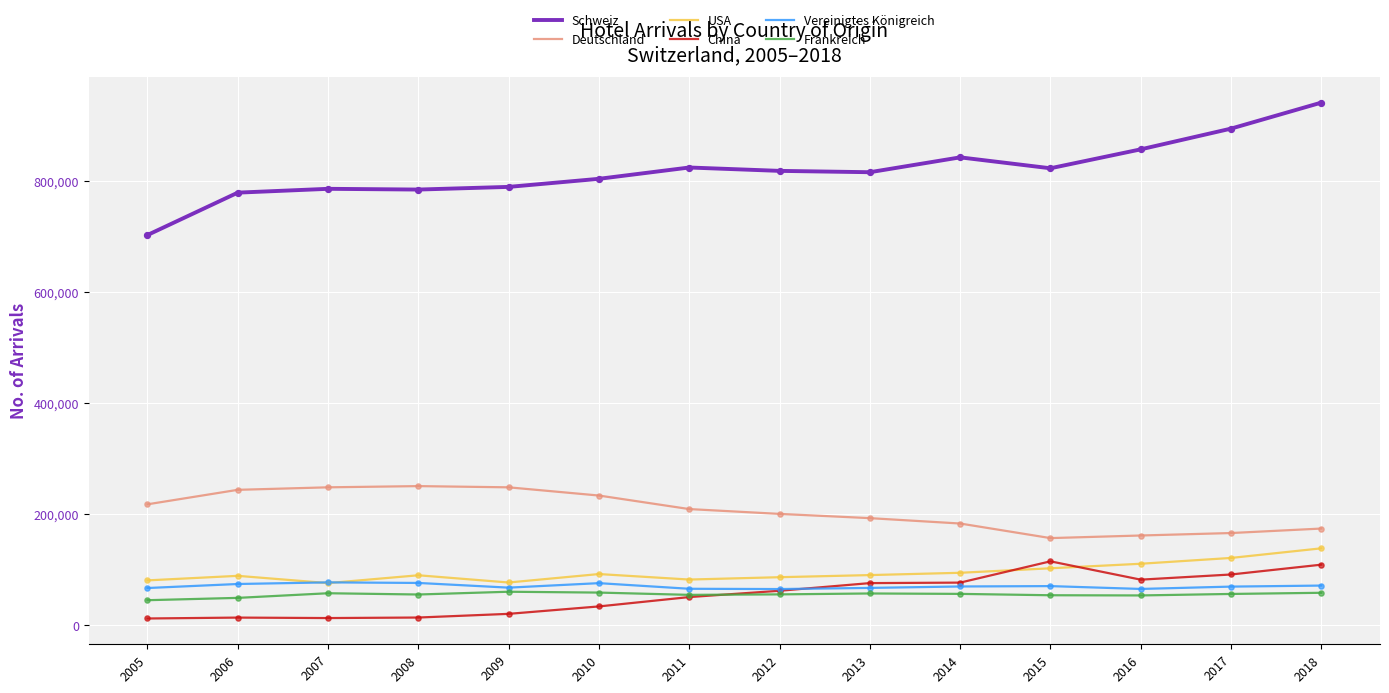

Which series has the widest spread of values?

Schweiz